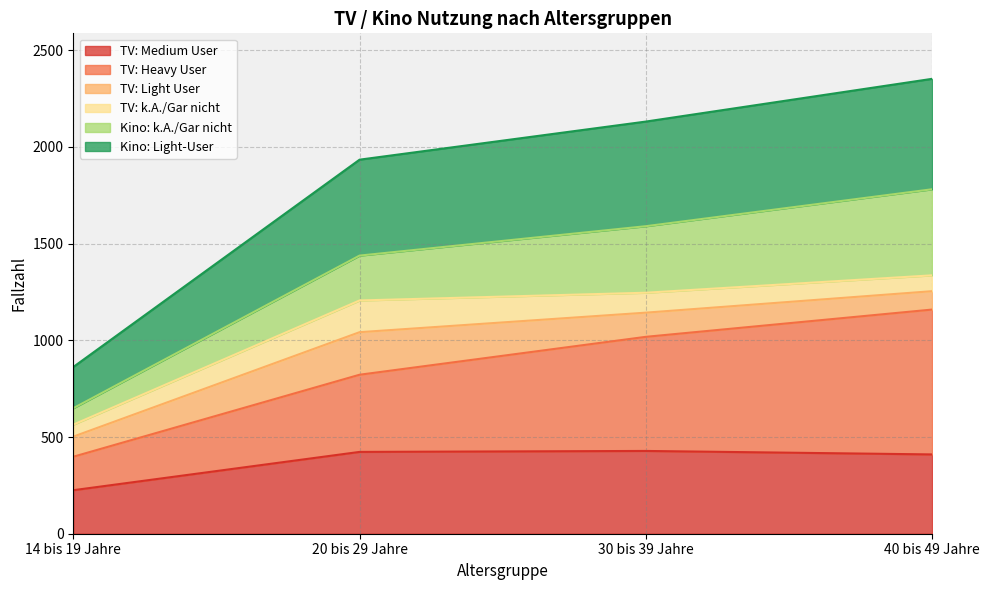

Which category has the lowest value in the TV: Medium User series?

14 bis 19 Jahre